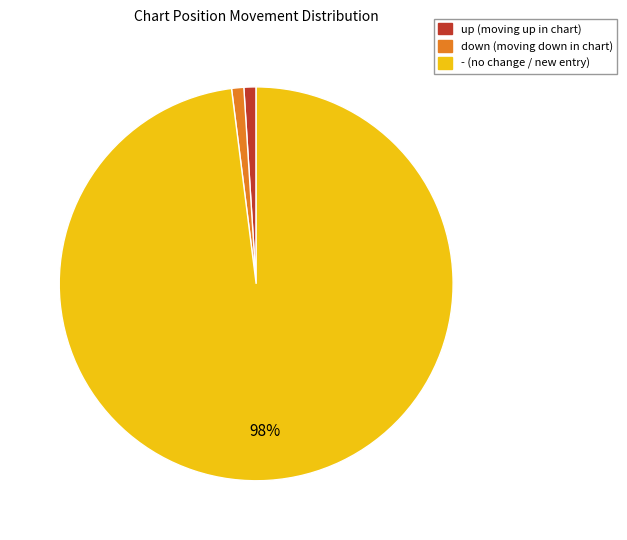

What is the ratio of the value at - to the value at up?

98.0